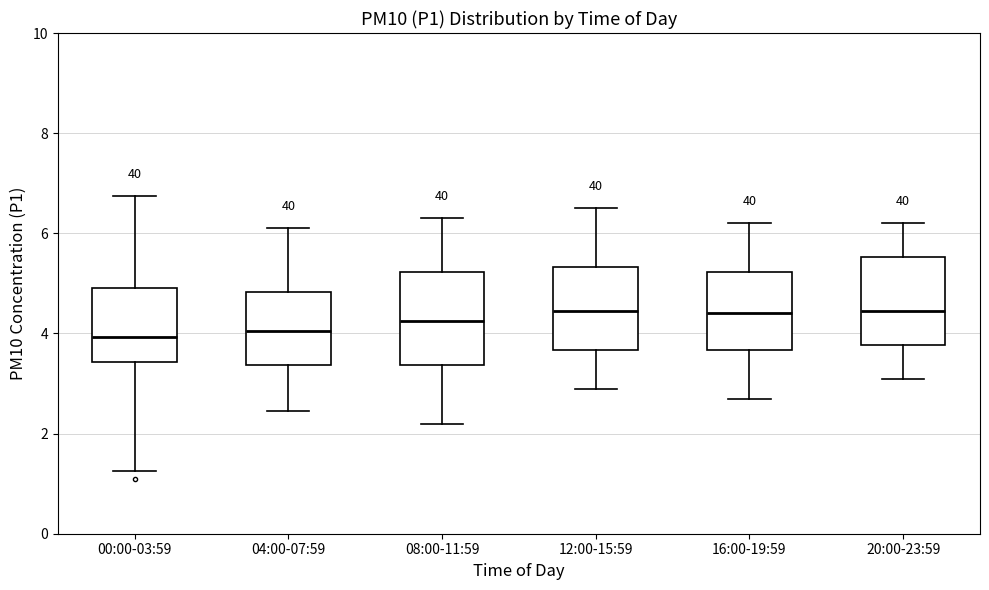

Reading left to right, read every box against the y-axis: the position of its median line, the range the box covers, and the ends of its whiskers. The values are not printed on the chart, so give them approximately, as read against the axis.

00:00-03:59: median 4.0, box 3.4 to 5.0, whiskers 1.2 to 6.8
04:00-07:59: median 4.0, box 3.4 to 4.8, whiskers 2.4 to 6.2
08:00-11:59: median 4.2, box 3.4 to 5.2, whiskers 2.2 to 6.4
12:00-15:59: median 4.4, box 3.6 to 5.4, whiskers 3.0 to 6.6
16:00-19:59: median 4.4, box 3.6 to 5.2, whiskers 2.8 to 6.2
20:00-23:59: median 4.4, box 3.8 to 5.6, whiskers 3.2 to 6.2